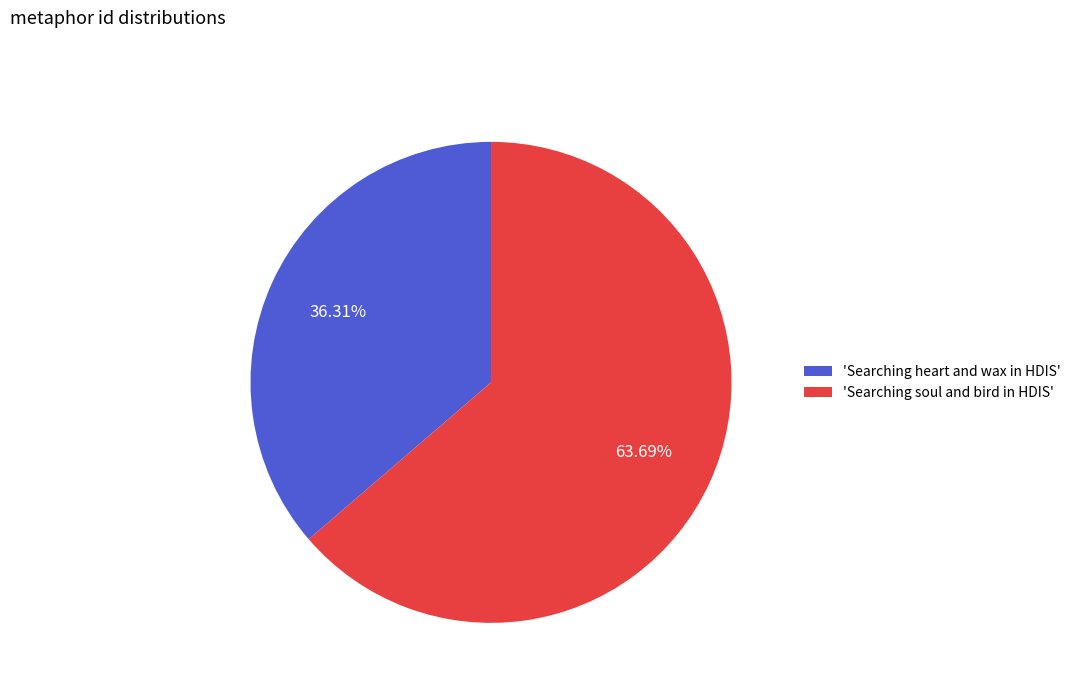

Which has a higher value, 'Searching soul and bird in HDIS' or 'Searching heart and wax in HDIS'?

'Searching soul and bird in HDIS'